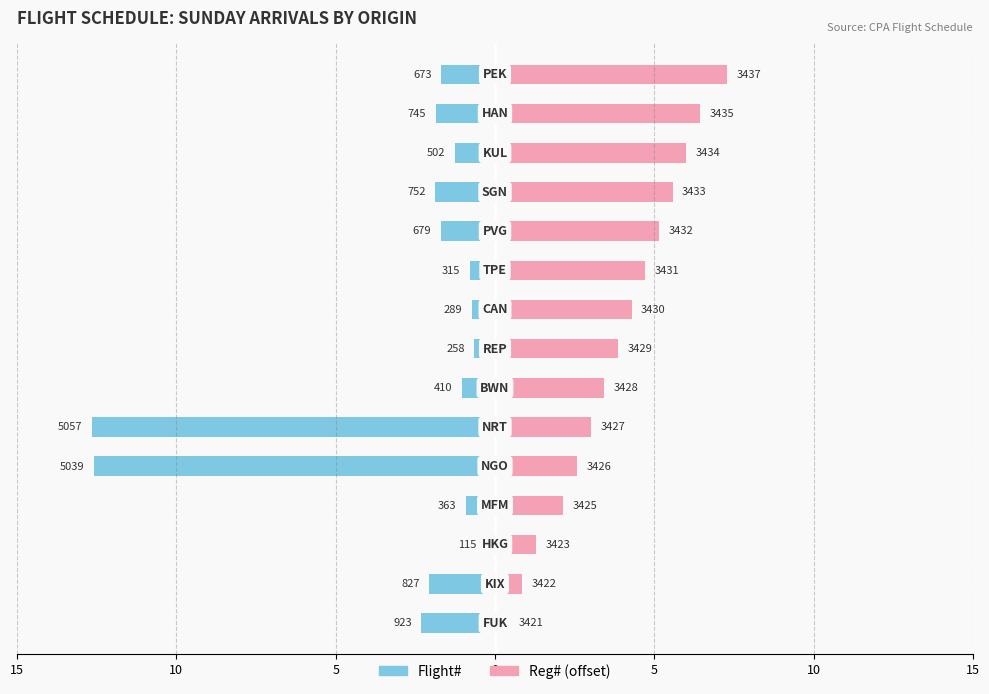

What is the average value of the Flight# series?

-2.8